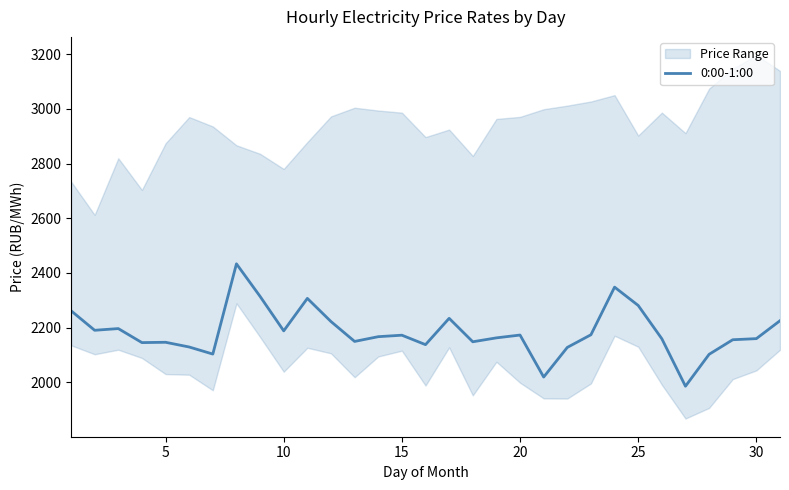

What is the maximum value for 0:00-1:00?

2433.1